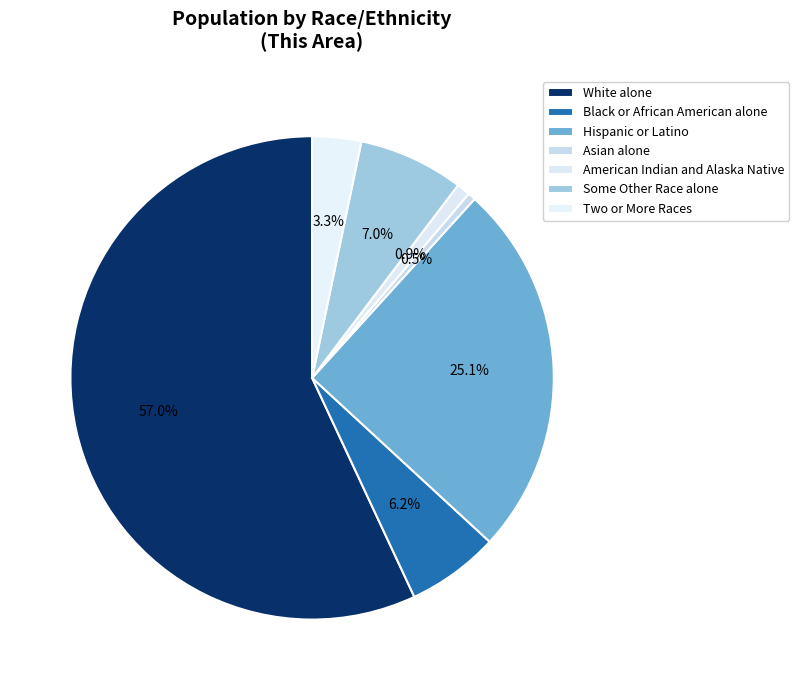

Count the number of slices in the pie.

7